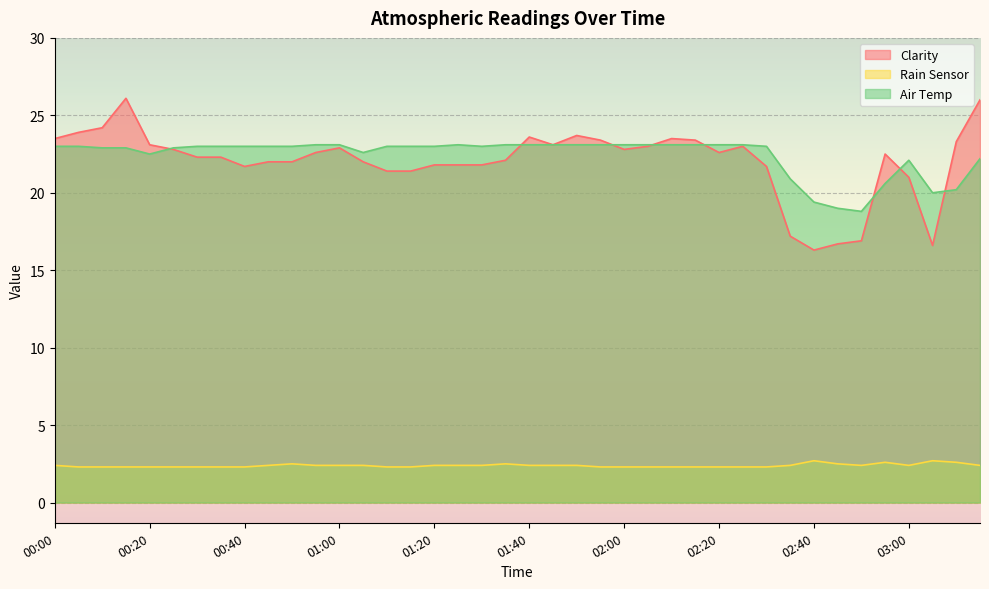

True or false: Air Temp has more than 2 points higher than both neighbors.

False